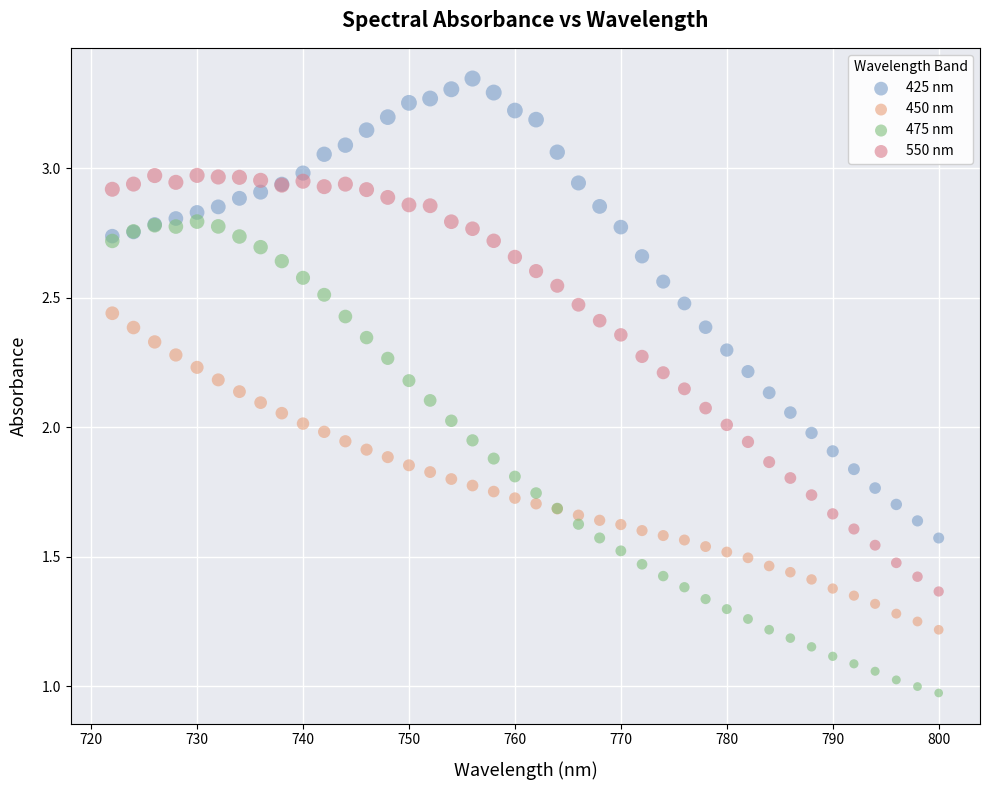

Which series reaches the maximum Y coordinate?

425 nm